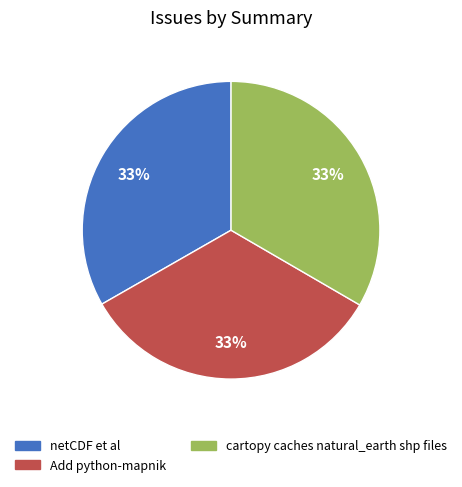

To the nearest percent, what is the combined percentage of cartopy caches natural_earth shp files and Add python-mapnik?

67%